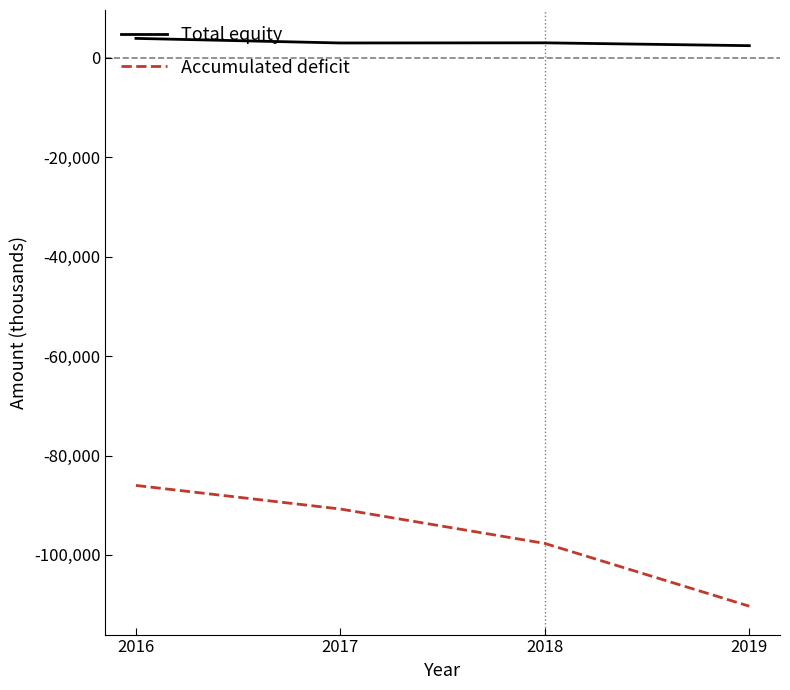

At which label does Accumulated deficit first exceed -90765?

2016